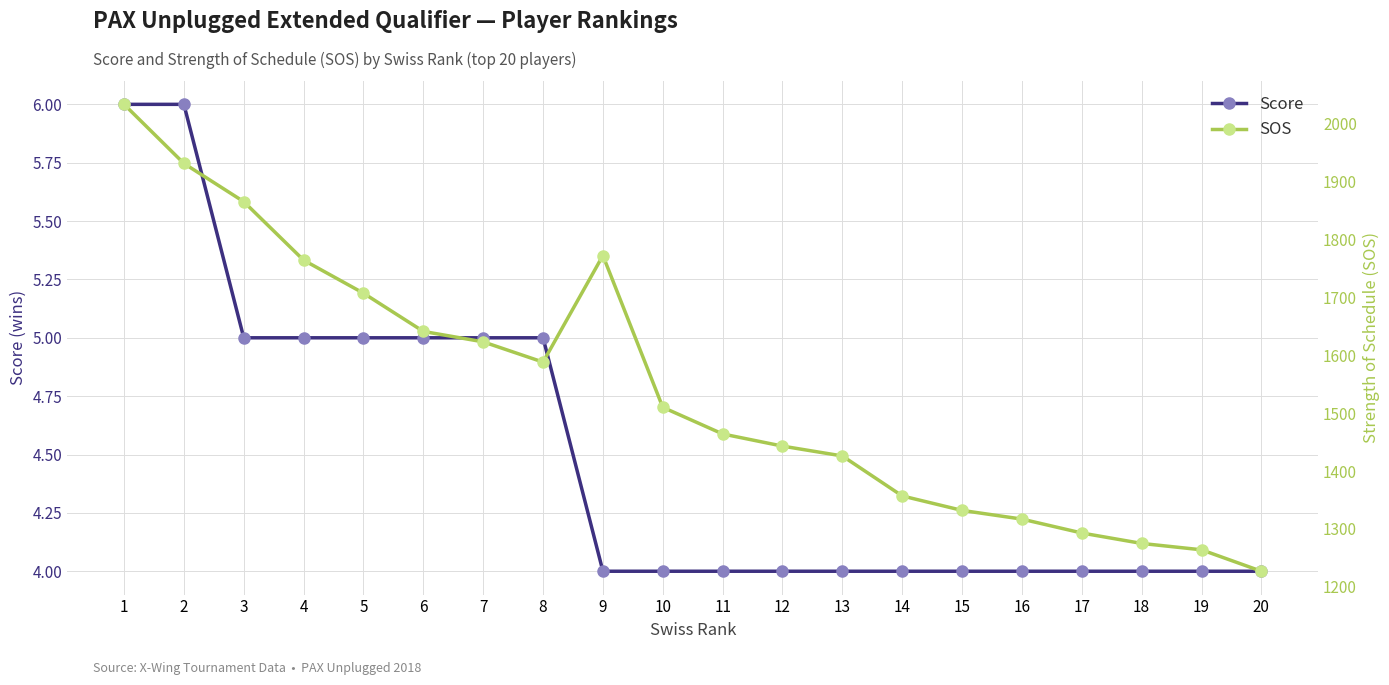

True or false: SOS and Score intersect in this chart.

False